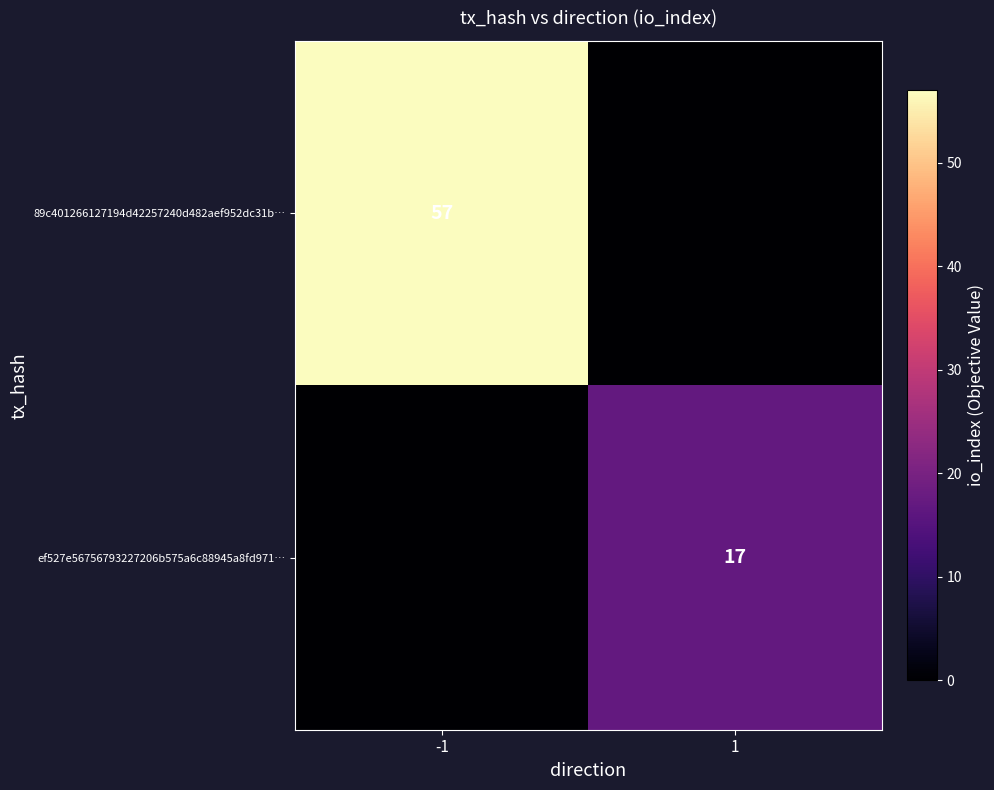

The value of 89c401266127194d42257240d482aef952dc31b… at -1 is 57. True or false?

True